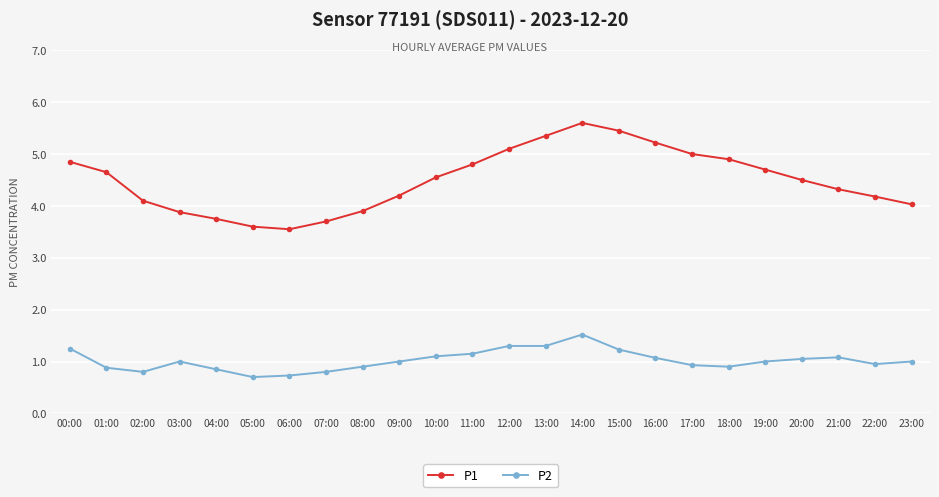

What is the minimum value shown in the chart?

0.7